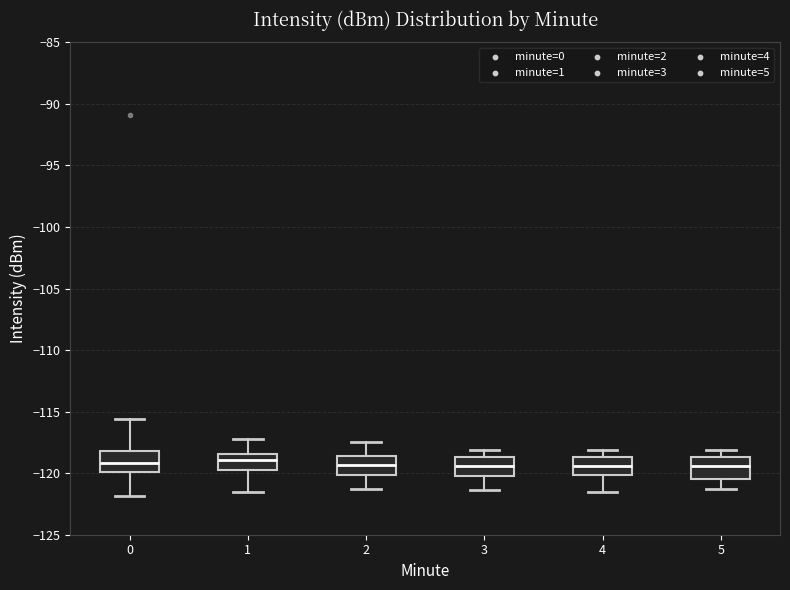

Reading left to right, transcribe this box plot: for each box, give where its median line is, the range the box spans, and where its two whiskers end, as read against the y-axis. The values are not printed on the chart, so give them approximately, as read against the axis.

0: median -119.0, box -120.0 to -118.0, whiskers -122.0 to -115.5
1: median -119.0, box -120.0 to -118.5, whiskers -121.5 to -117.5
2: median -119.5, box -120.0 to -118.5, whiskers -121.5 to -117.5
3: median -119.5, box -120.0 to -118.5, whiskers -121.5 to -118.0
4: median -119.5, box -120.0 to -118.5, whiskers -121.5 to -118.0
5: median -119.5, box -120.5 to -118.5, whiskers -121.5 to -118.0